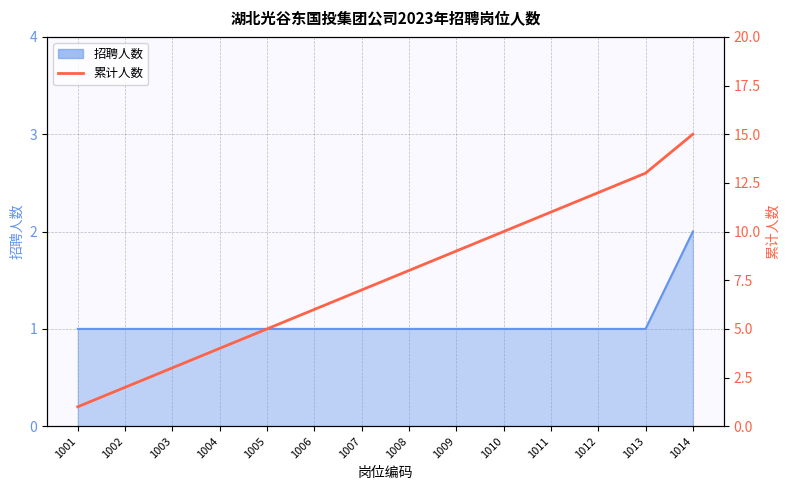

How many lines are shown in the chart?

1